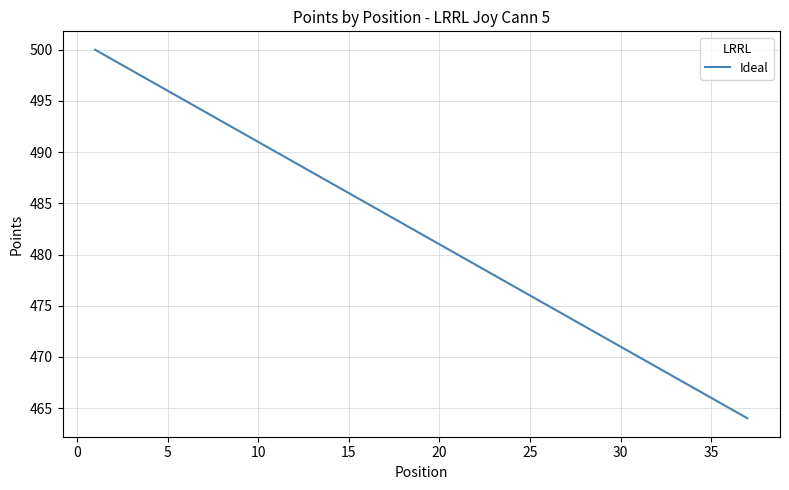

True or false: the data has more than 1 interior local peaks.

False